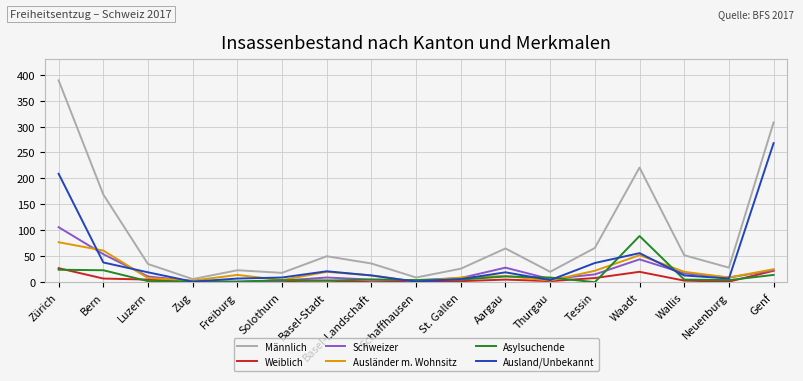

Read the Ausland/Unbekannt value at Basel-Stadt.

21